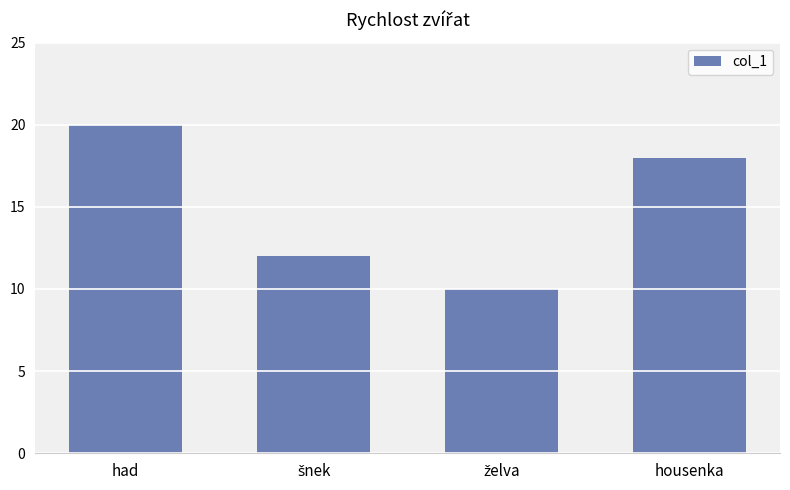

At which category does the chart reach its peak across all series?

had